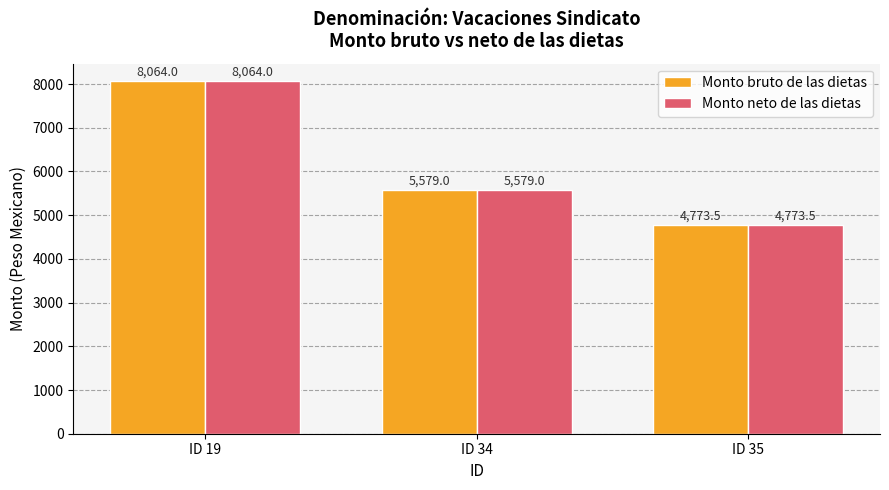

Read the Monto neto de las dietas value at ID 35.

4773.5